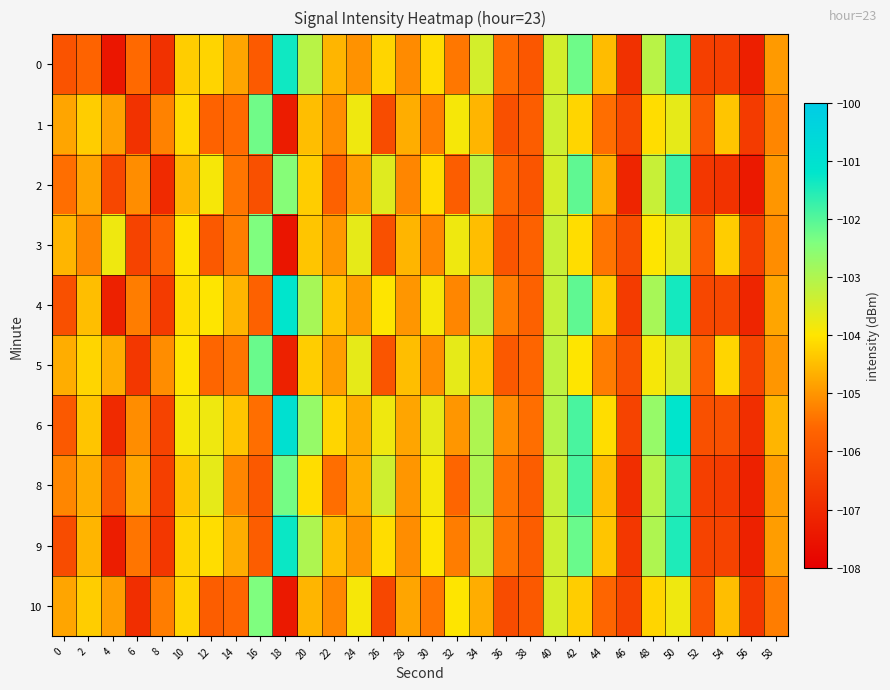

Reading right to left, extract all data points from this chart.

0: 58=-104.9	56=-107.2	54=-106.5	52=-106.5	50=-101.6	48=-103.1	46=-106.8	44=-104.5	42=-102.2	40=-103.5	38=-105.9	36=-105.5	34=-103.5	32=-105.4	30=-104.1	28=-105.1	26=-104.2	24=-105.0	22=-104.6	20=-103.1	18=-101.3	16=-105.9	14=-104.8	12=-104.2	10=-104.3	8=-106.8	6=-105.6	4=-107.5	2=-105.6	0=-106.0
1: 58=-105.2	56=-106.6	54=-104.4	52=-105.9	50=-103.7	48=-104.1	46=-106.3	44=-105.5	42=-104.2	40=-103.4	38=-105.8	36=-106.1	34=-104.6	32=-103.9	30=-105.3	28=-104.7	26=-106.2	24=-103.8	22=-105.1	20=-104.5	18=-107.3	16=-102.3	14=-105.5	12=-105.7	10=-104.1	8=-105.2	6=-106.8	4=-104.9	2=-104.3	0=-104.8
2: 58=-105.0	56=-107.4	54=-106.8	52=-106.7	50=-101.8	48=-103.3	46=-107.1	44=-104.7	42=-102.1	40=-103.5	38=-106.0	36=-105.6	34=-103.2	32=-105.8	30=-104.1	28=-105.2	26=-103.6	24=-104.9	22=-105.7	20=-104.3	18=-102.5	16=-106.1	14=-105.4	12=-103.9	10=-104.6	8=-107.0	6=-105.1	4=-106.3	2=-104.8	0=-105.5
3: 58=-105.1	56=-106.5	54=-104.3	52=-105.8	50=-103.6	48=-104.0	46=-106.2	44=-105.4	42=-104.1	40=-103.3	38=-105.7	36=-106.0	34=-104.5	32=-103.8	30=-105.2	28=-104.6	26=-106.1	24=-103.7	22=-105.0	20=-104.4	18=-107.5	16=-102.4	14=-105.3	12=-105.9	10=-104.0	8=-105.7	6=-106.4	4=-103.8	2=-105.2	0=-104.6
4: 58=-104.8	56=-107.1	54=-106.3	52=-106.3	50=-101.4	48=-102.9	46=-106.6	44=-104.3	42=-102.1	40=-103.3	38=-105.7	36=-105.3	34=-103.2	32=-105.2	30=-103.9	28=-105.0	26=-104.0	24=-104.9	22=-104.4	20=-102.9	18=-101.2	16=-105.7	14=-104.6	12=-104.0	10=-104.1	8=-106.6	6=-105.3	4=-107.2	2=-104.5	0=-106.1
5: 58=-105.0	56=-106.4	54=-104.2	52=-105.7	50=-103.5	48=-103.9	46=-106.1	44=-105.3	42=-104.0	40=-103.2	38=-105.6	36=-105.9	34=-104.4	32=-103.7	30=-105.1	28=-104.5	26=-106.0	24=-103.7	22=-104.9	20=-104.3	18=-107.2	16=-102.2	14=-105.4	12=-105.6	10=-104.0	8=-105.1	6=-106.7	4=-104.7	2=-104.2	0=-104.7
6: 58=-104.6	56=-106.9	54=-106.1	52=-106.1	50=-101.2	48=-102.7	46=-106.4	44=-104.1	42=-101.9	40=-103.1	38=-105.5	36=-105.1	34=-103.0	32=-105.0	30=-103.7	28=-104.8	26=-103.8	24=-104.7	22=-104.2	20=-102.7	18=-101.0	16=-105.5	14=-104.4	12=-103.8	10=-103.9	8=-106.4	6=-105.1	4=-107.0	2=-104.4	0=-105.9
8: 58=-104.9	56=-107.2	54=-106.6	52=-106.5	50=-101.6	48=-103.1	46=-106.9	44=-104.5	42=-101.9	40=-103.3	38=-105.8	36=-105.4	34=-103.0	32=-105.6	30=-103.9	28=-105.0	26=-103.4	24=-104.7	22=-105.5	20=-104.1	18=-102.3	16=-105.9	14=-105.2	12=-103.7	10=-104.4	8=-106.5	6=-104.8	4=-106.0	2=-104.7	0=-105.2
9: 58=-104.9	56=-107.2	54=-106.4	52=-106.4	50=-101.5	48=-103.0	46=-106.7	44=-104.4	42=-102.2	40=-103.4	38=-105.8	36=-105.4	34=-103.3	32=-105.3	30=-104.0	28=-105.1	26=-104.1	24=-105.0	22=-104.5	20=-103.0	18=-101.3	16=-105.8	14=-104.7	12=-104.1	10=-104.2	8=-106.7	6=-105.4	4=-107.3	2=-104.6	0=-106.2
10: 58=-105.3	56=-106.7	54=-104.5	52=-106.0	50=-103.8	48=-104.2	46=-106.4	44=-105.6	42=-104.3	40=-103.5	38=-105.9	36=-106.2	34=-104.7	32=-104.0	30=-105.4	28=-104.8	26=-106.3	24=-103.9	22=-105.2	20=-104.6	18=-107.4	16=-102.4	14=-105.6	12=-105.8	10=-104.2	8=-105.3	6=-106.9	4=-104.9	2=-104.3	0=-104.8